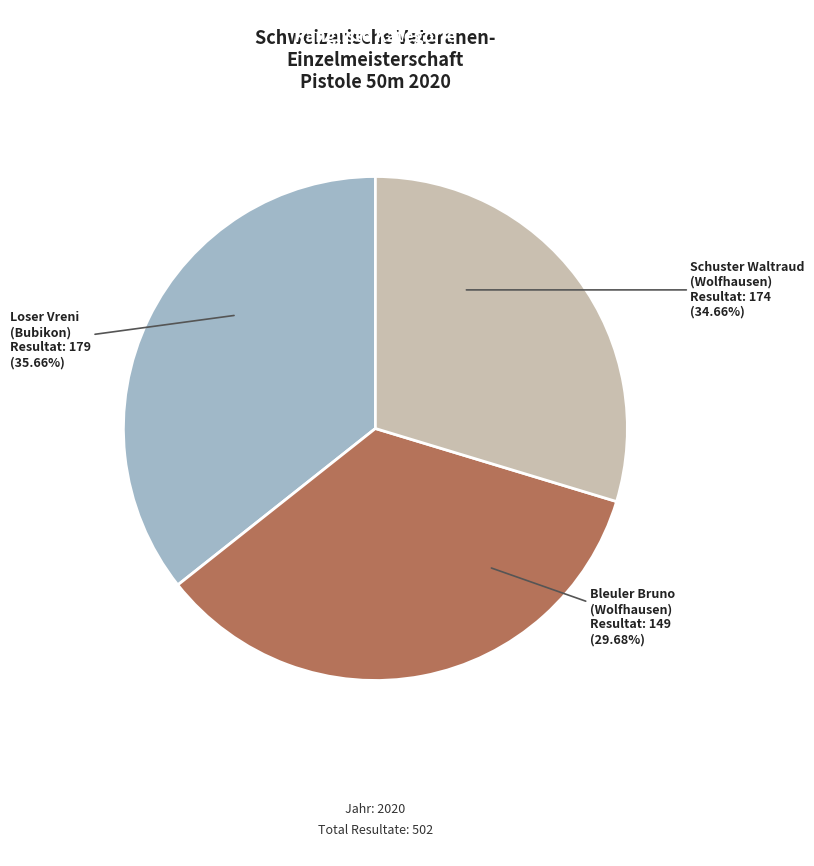

Which category has the biggest portion of the pie?

Loser Vreni
(Bubikon)